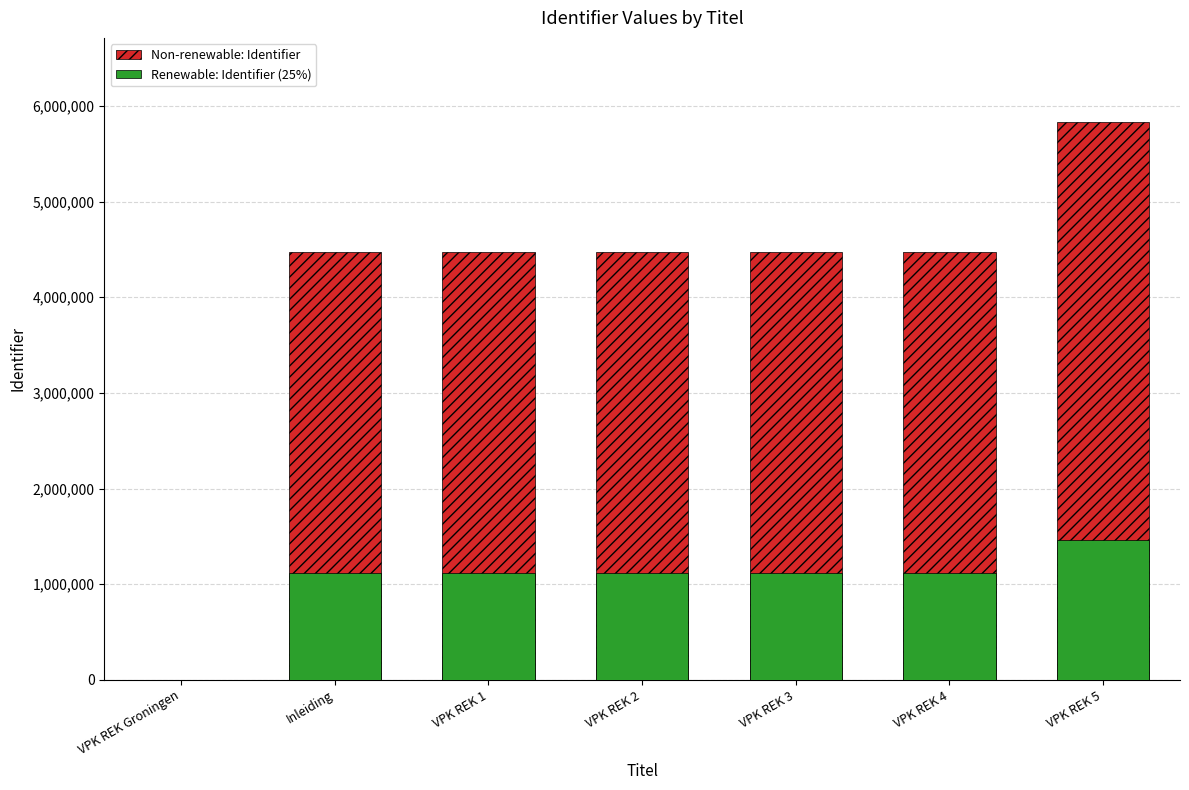

Count the number of categories in the chart.

7